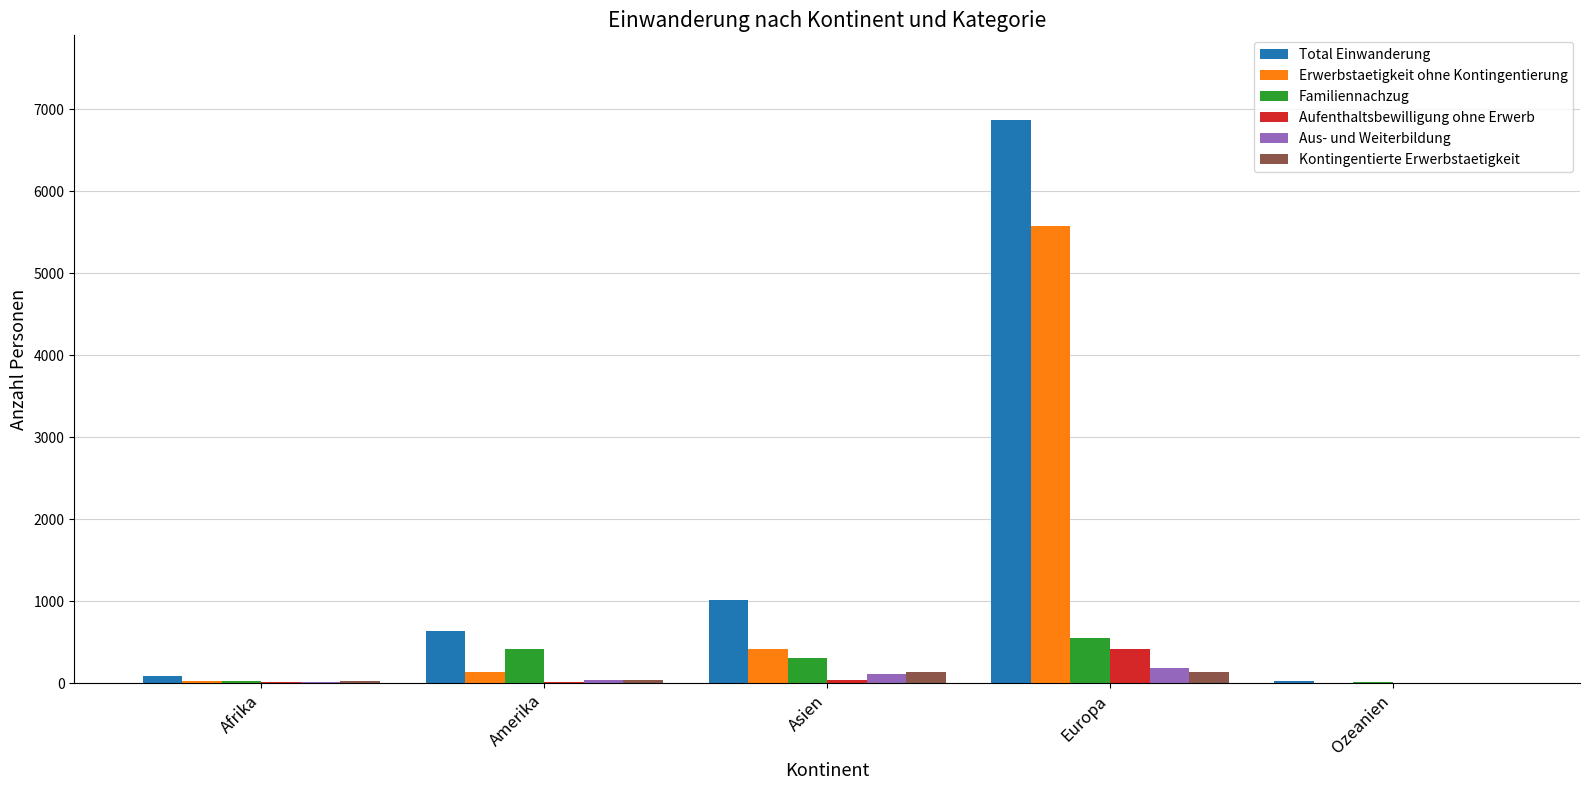

How many distinct data groups are displayed?

6